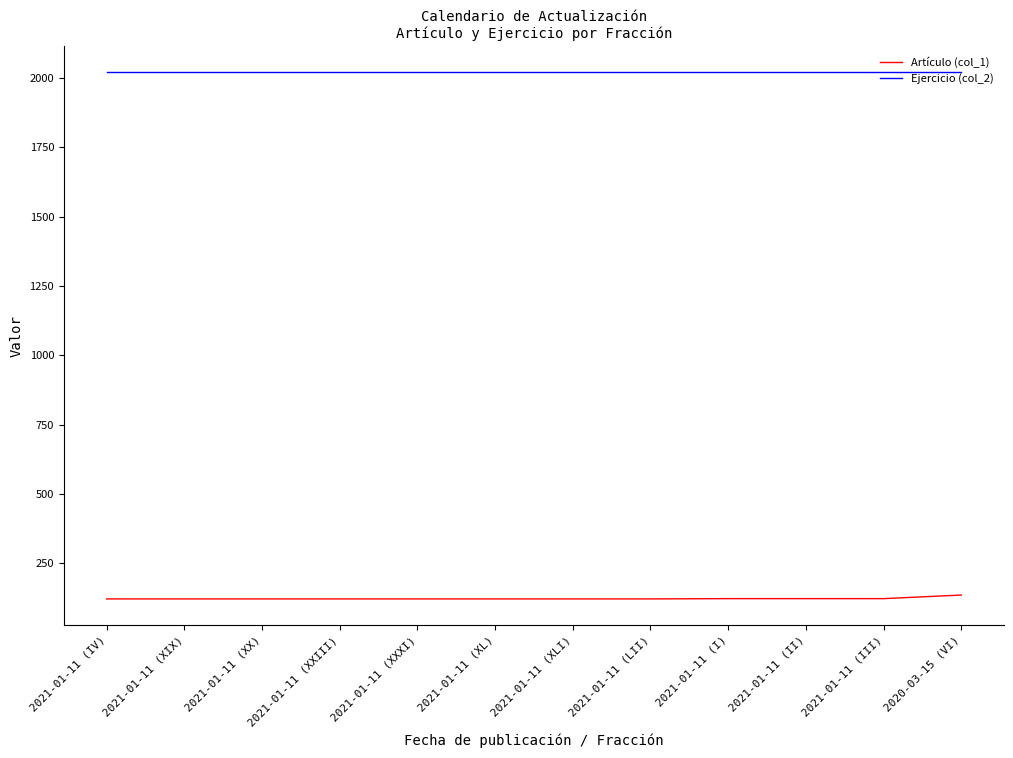

The Ejercicio (col_2) series shows 2020 at 2020-03-15 (VI). True or false?

True